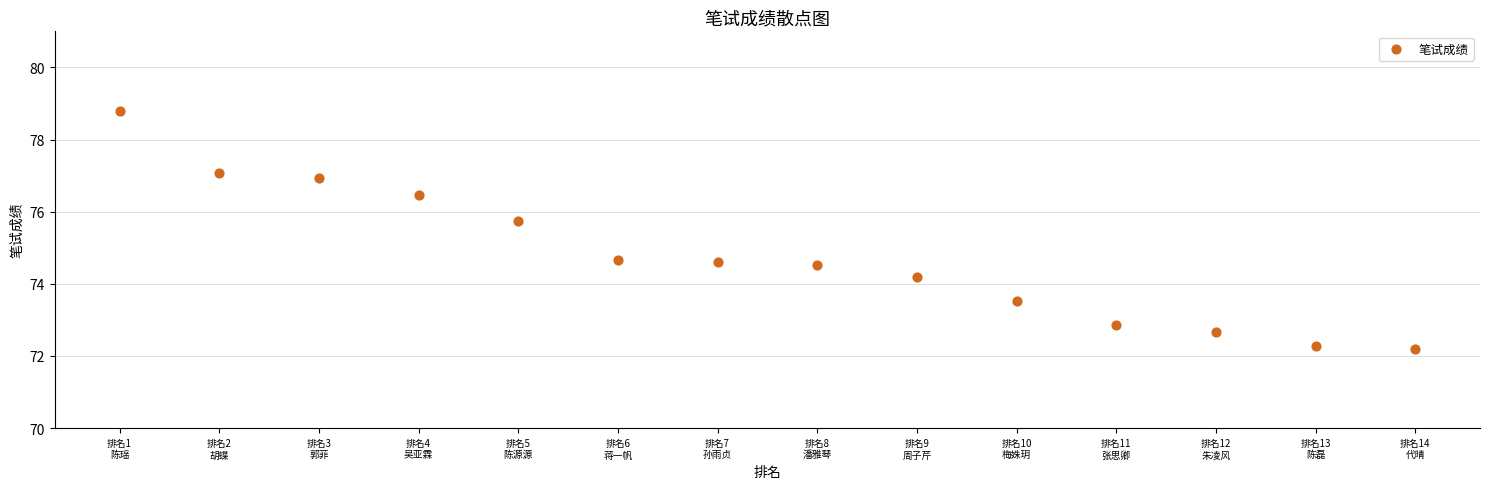

What is the range of X values (max minus min)?

13.0